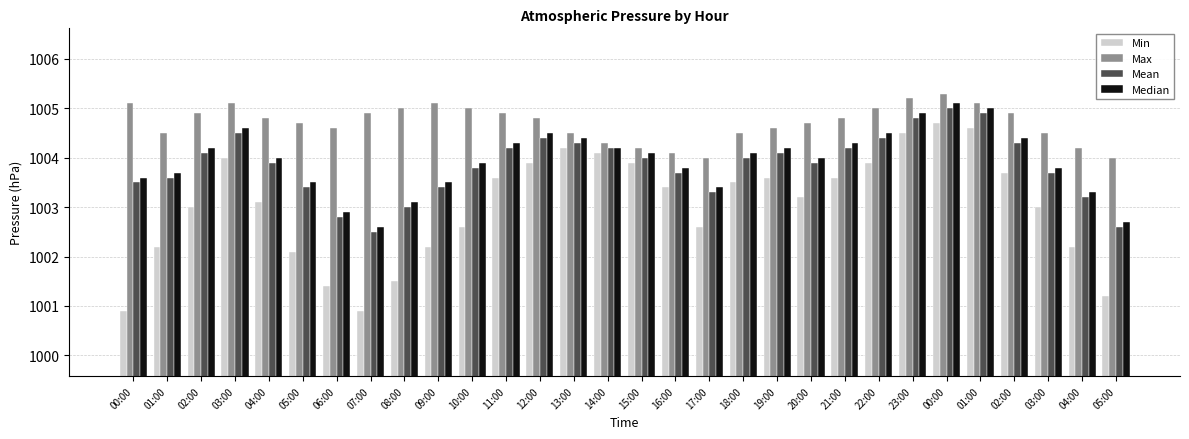

At how many categories does at least one series exceed 1001?

30